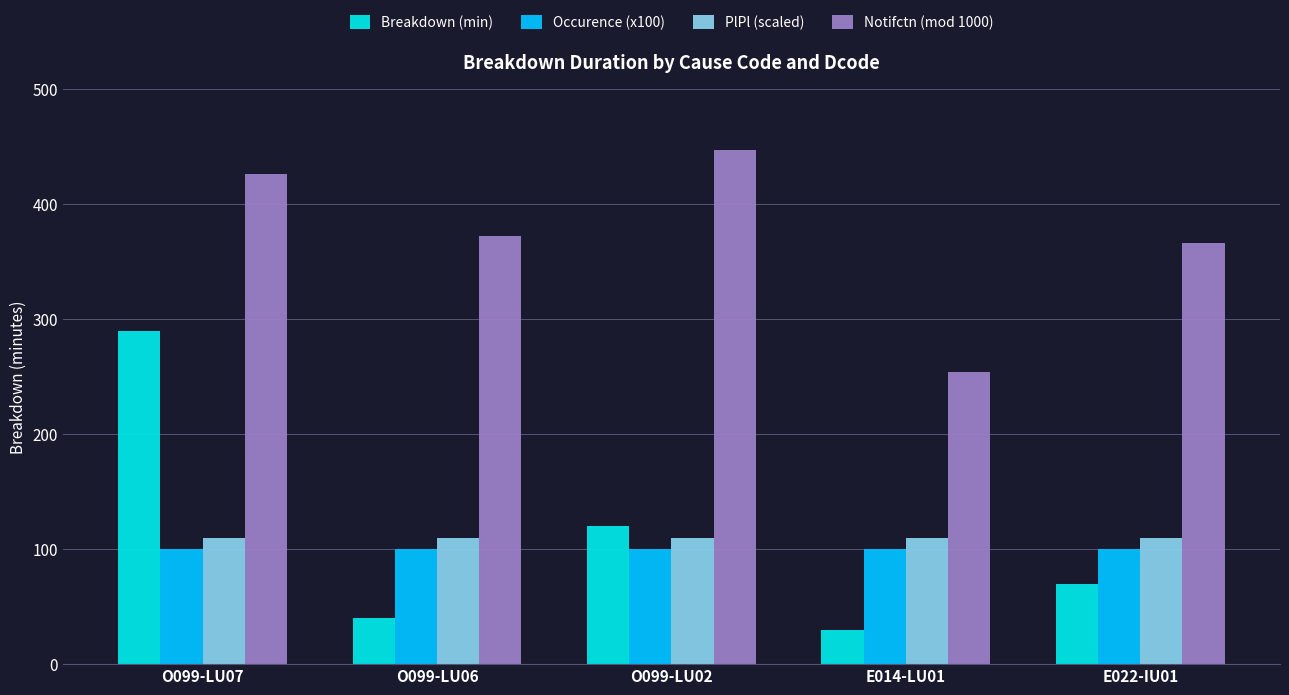

How many distinct data groups are displayed?

4